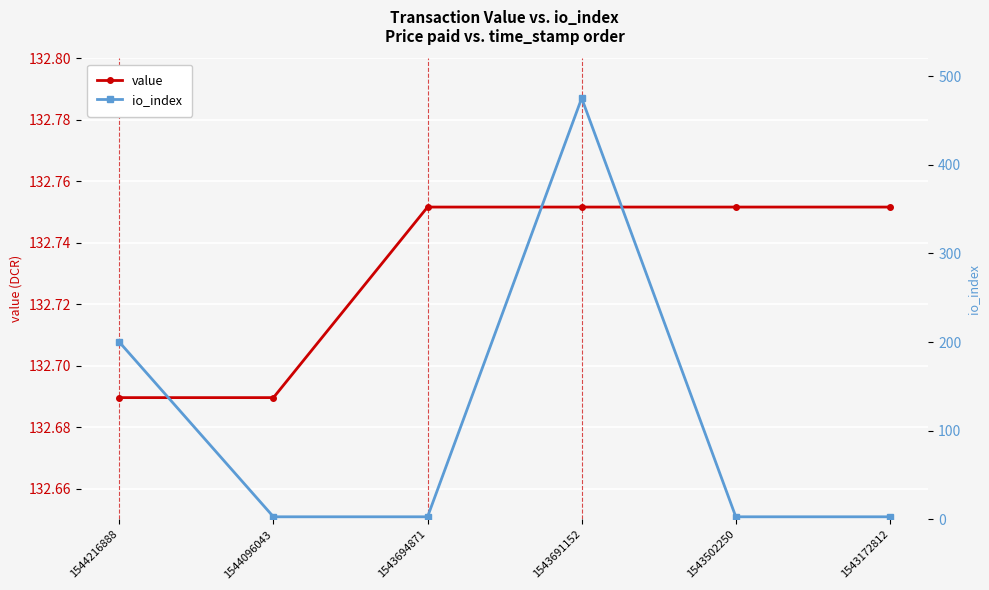

What is the sum of the value values at 1543691152 and 1544216888?

265.4